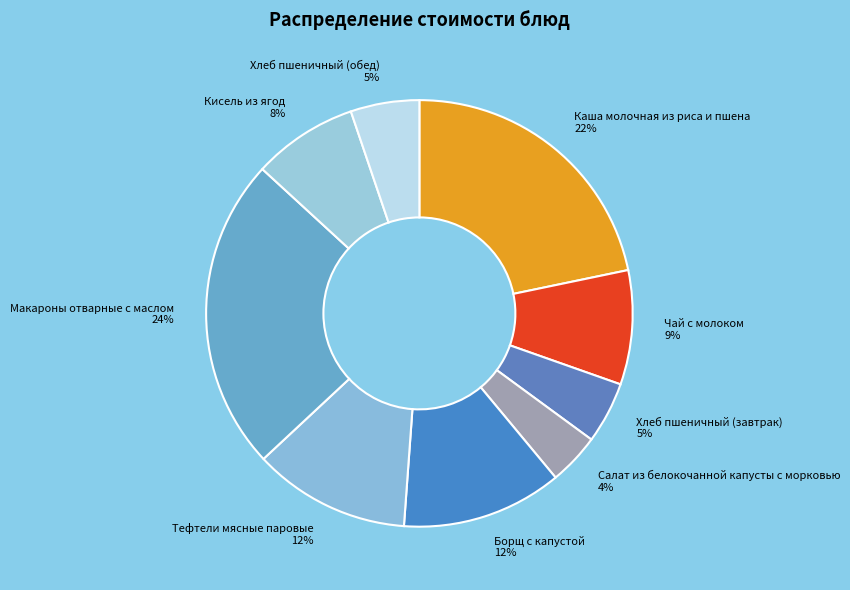

How many segments does this pie chart have?

9